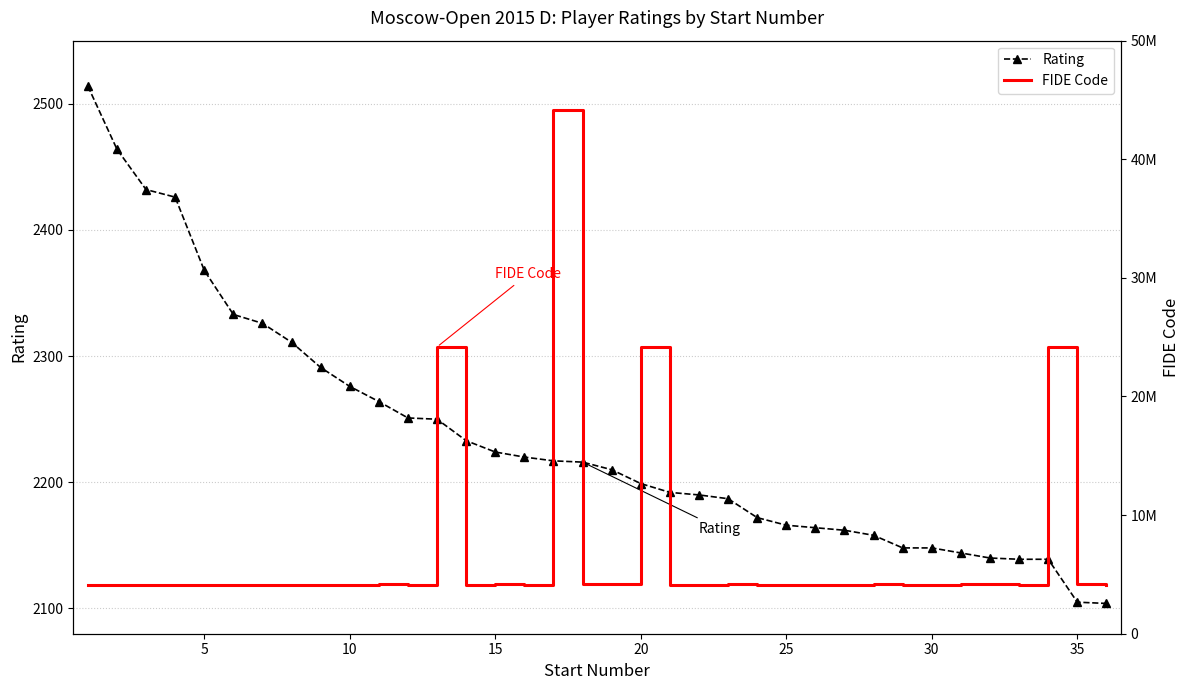

What is the difference between the second highest and second lowest values in the FIDE Code series?

20079600